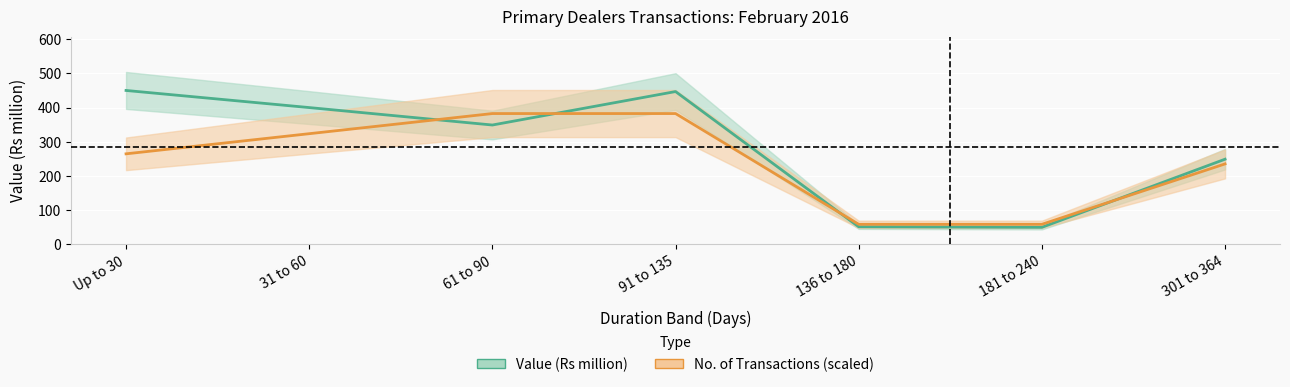

What is the label of the 5th point from the right?

61 to 90